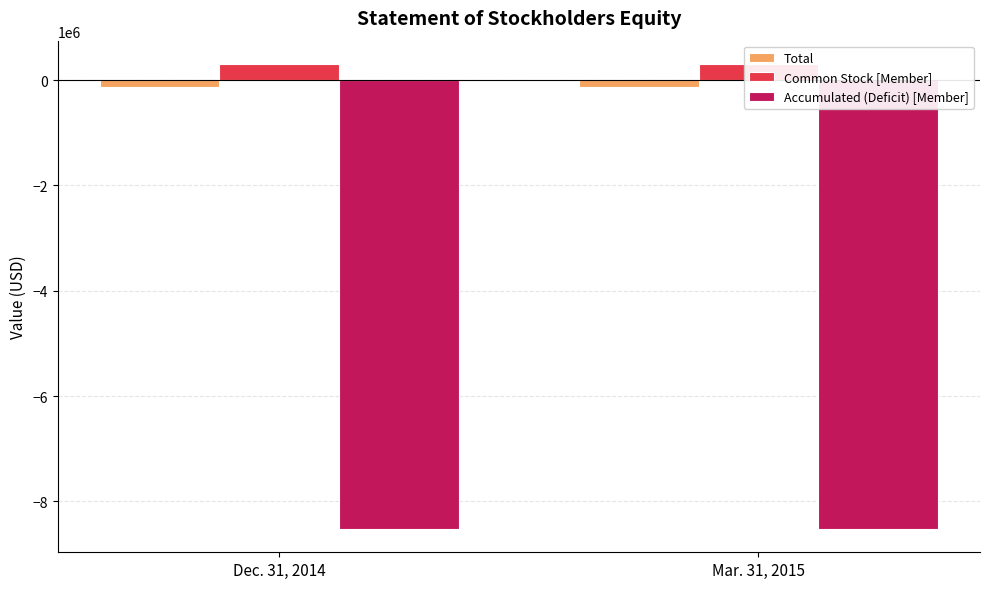

What is the value of the Common Stock [Member] bar at the 2nd from the left?

307299